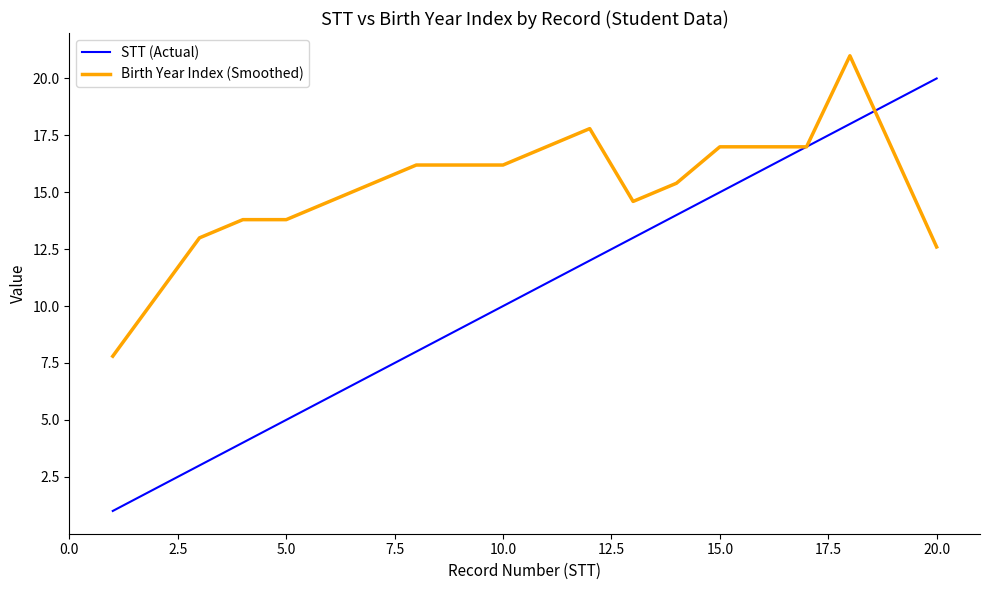

Which series ends up on top after the final intersection of Birth Year Index (Smoothed) and STT (Actual)?

STT (Actual)